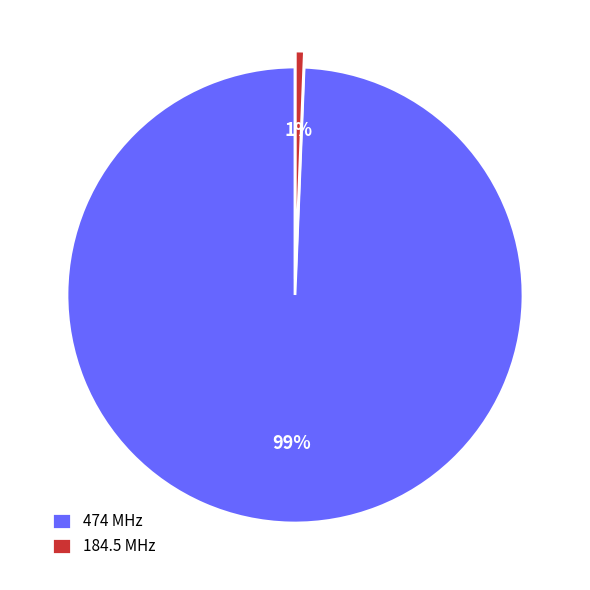

Is there a majority slice in this chart?

Yes